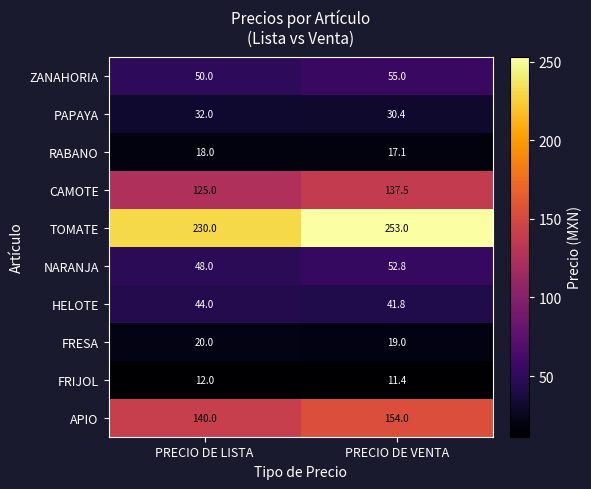

What is the difference between the ZANAHORIA values at PRECIO DE LISTA and PRECIO DE VENTA?

5.0